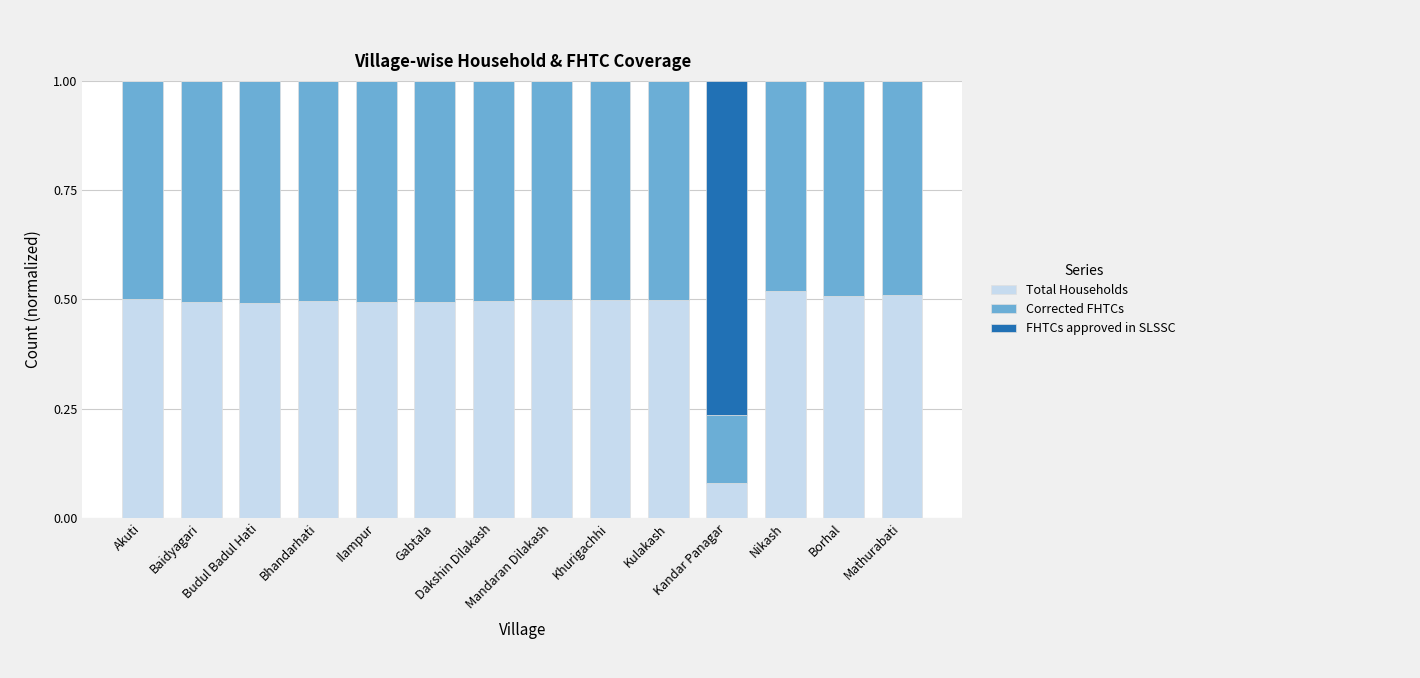

What is the difference between the maximum and minimum values in the Corrected FHTCs series?

0.4